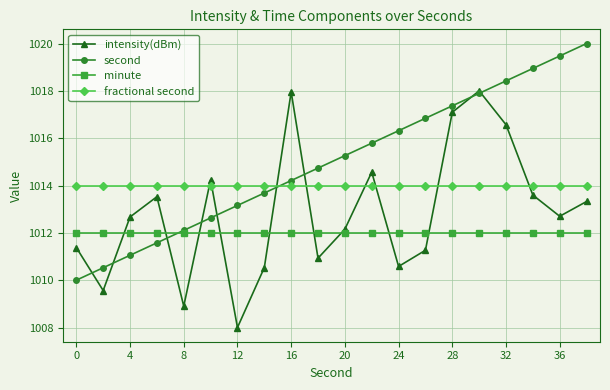

What is the smallest value displayed?

1008.0